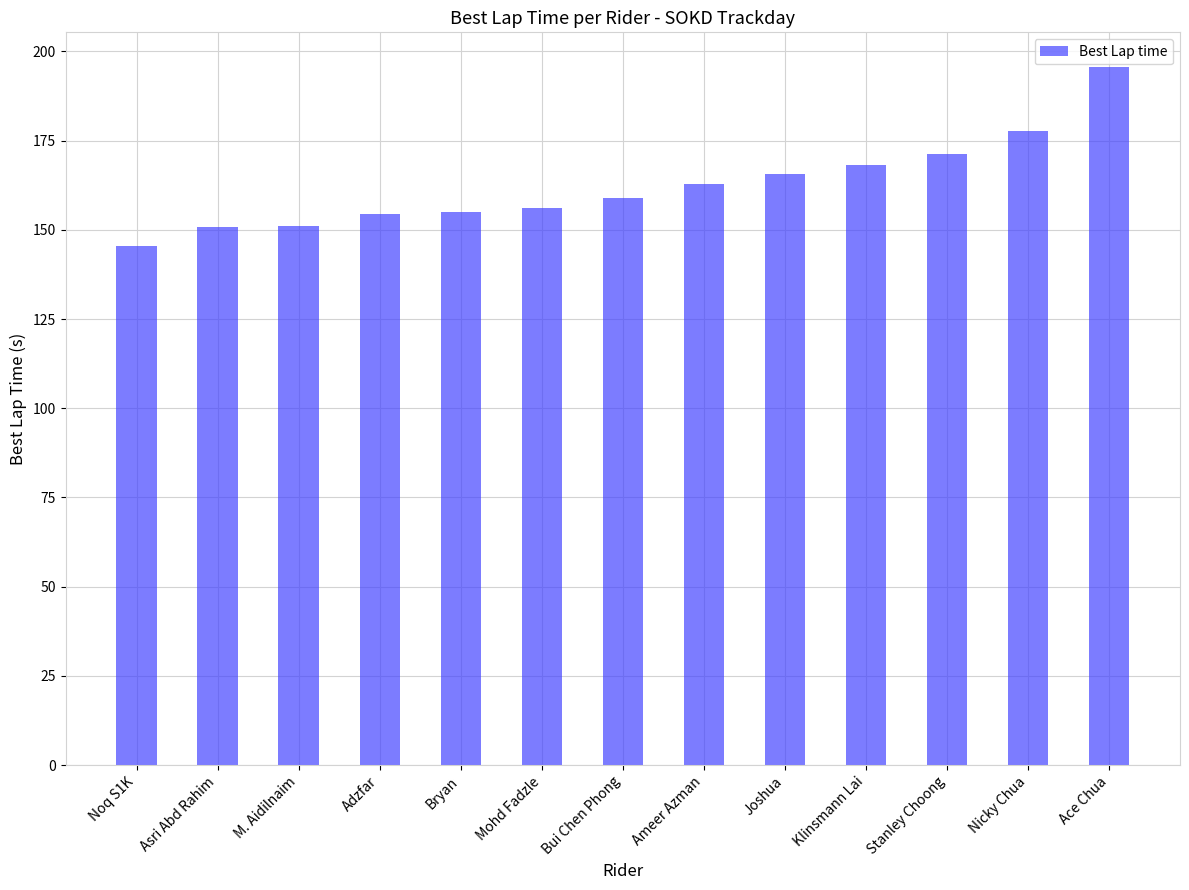

What position from the right is Bui Chen Phong?

7